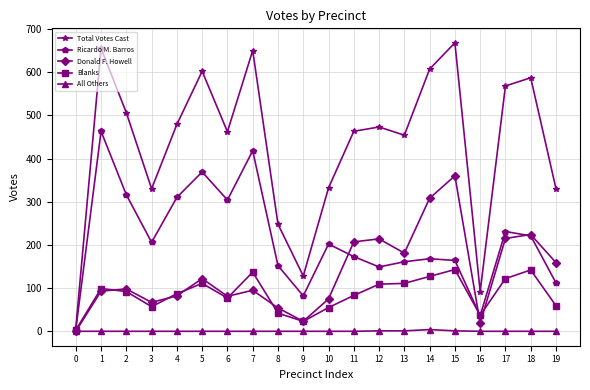

In Ricardo M. Barros, how many points are lower than both neighbors (excluding endpoints)?

5